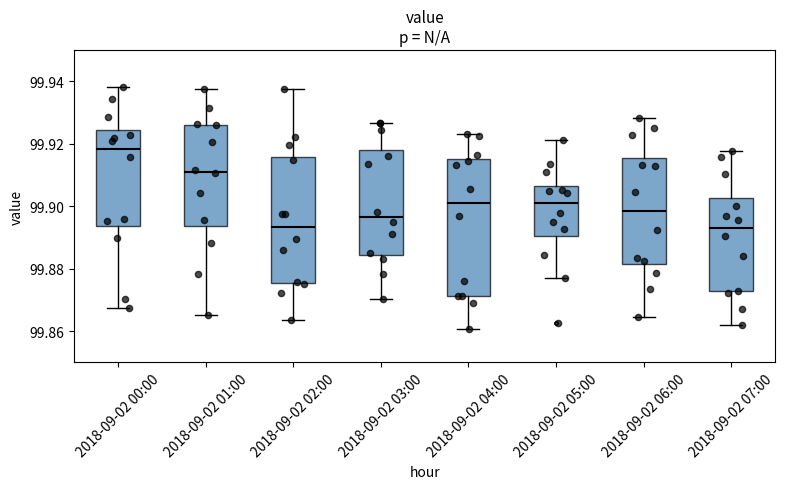

Comparing the boxes themselves (not the whiskers), which one is the tallest?

2018-09-02 04:00